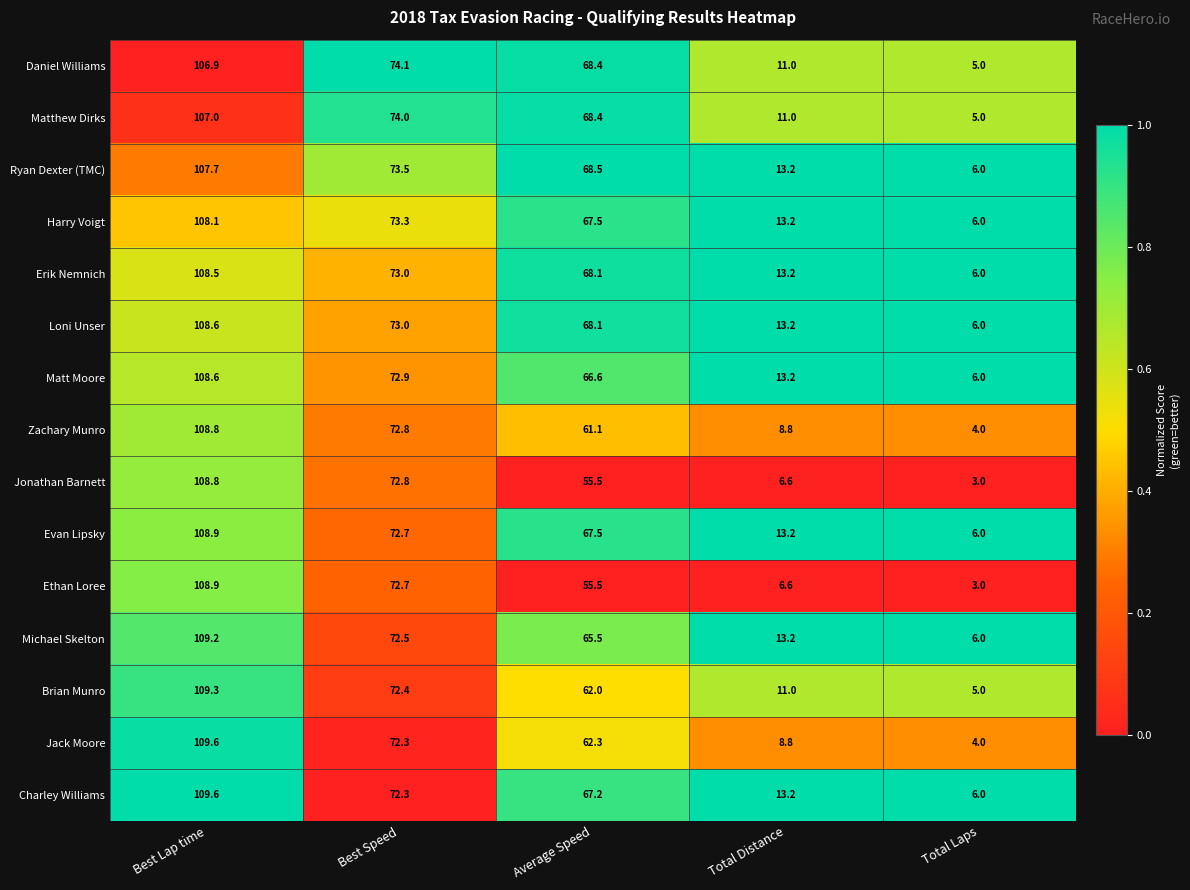

Is it true that Jack Moore equals 12.6 at Total Distance?

False